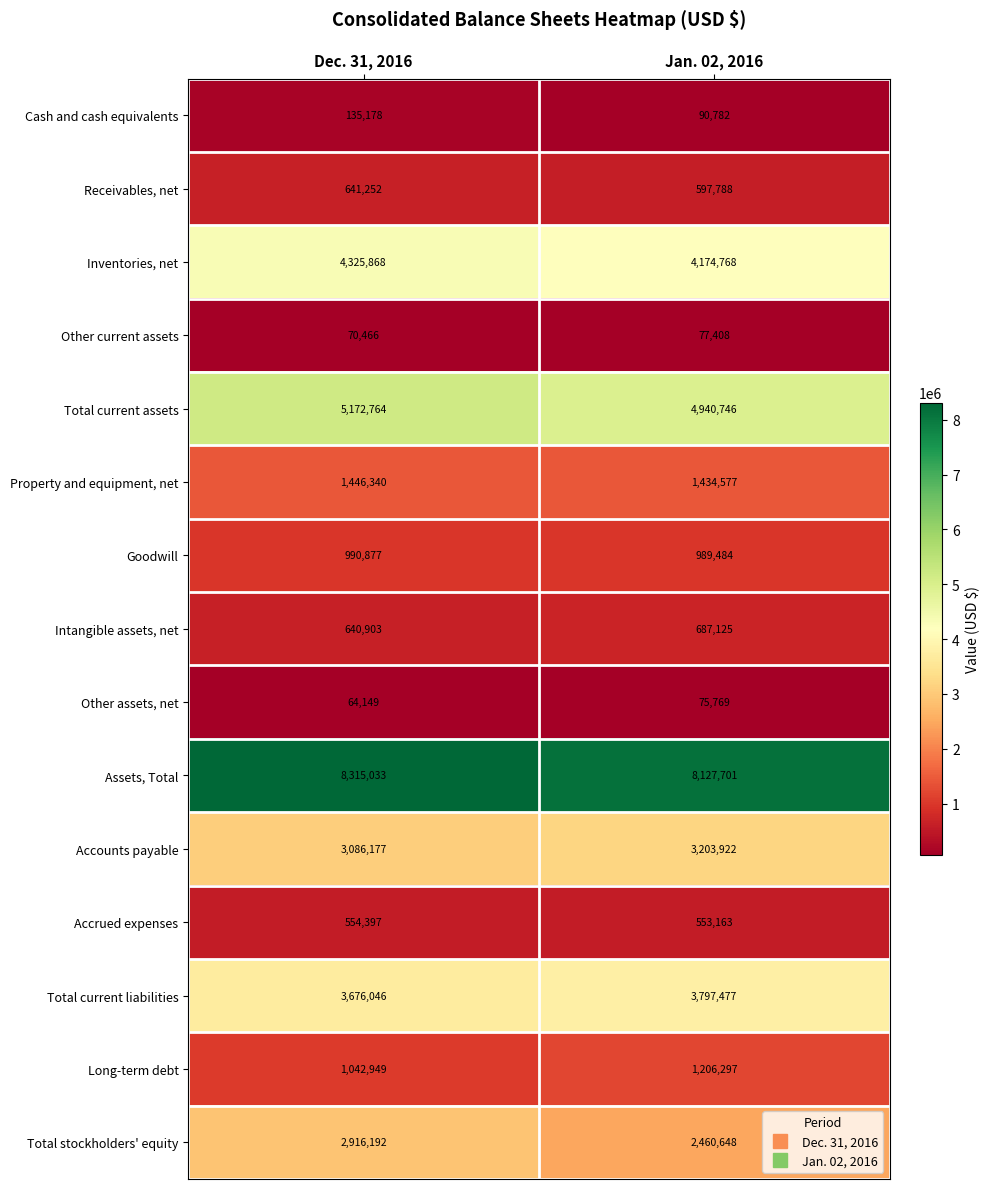

What is the greatest value displayed?

8315033